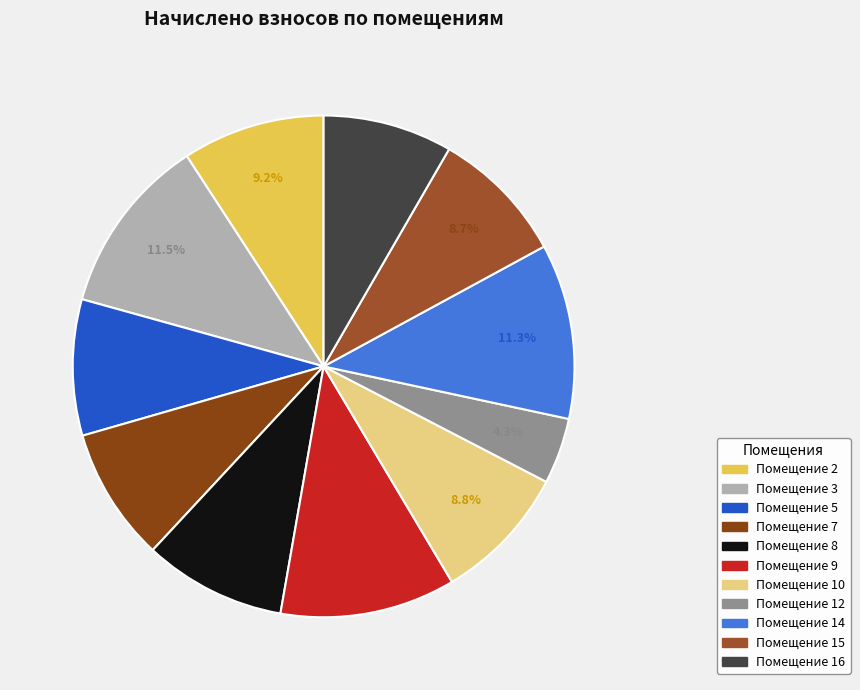

Count the number of slices in the pie.

11